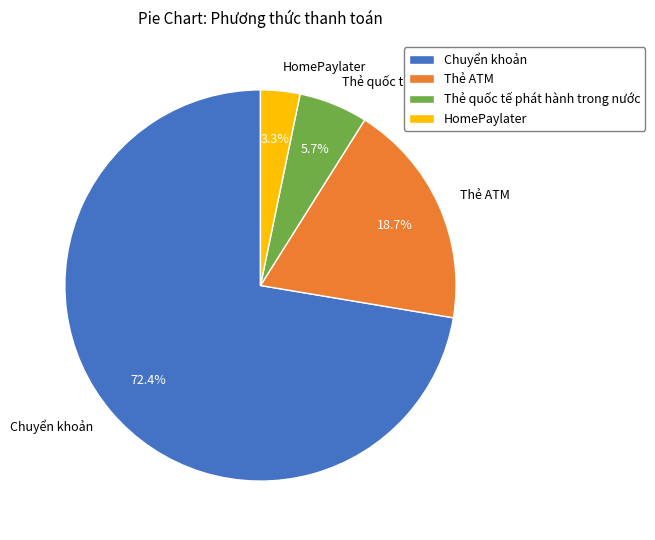

True or false: Thẻ ATM accounts for 32% of the total.

False